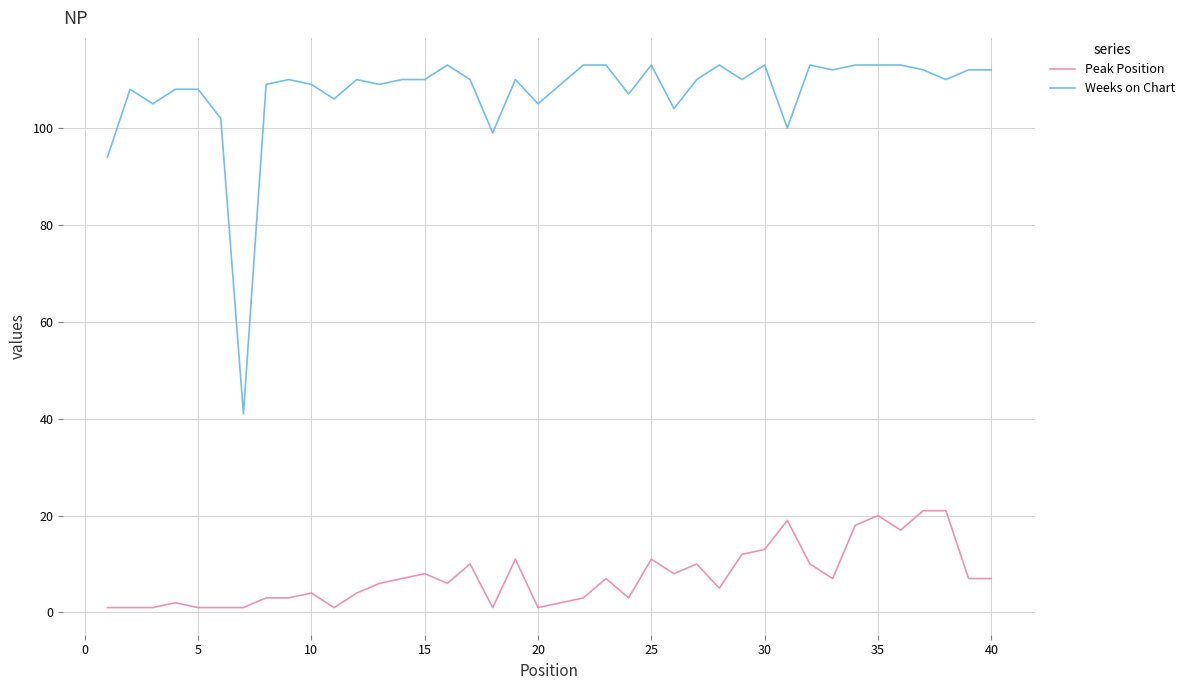

What are all the series names shown in the legend?

Peak Position, Weeks on Chart